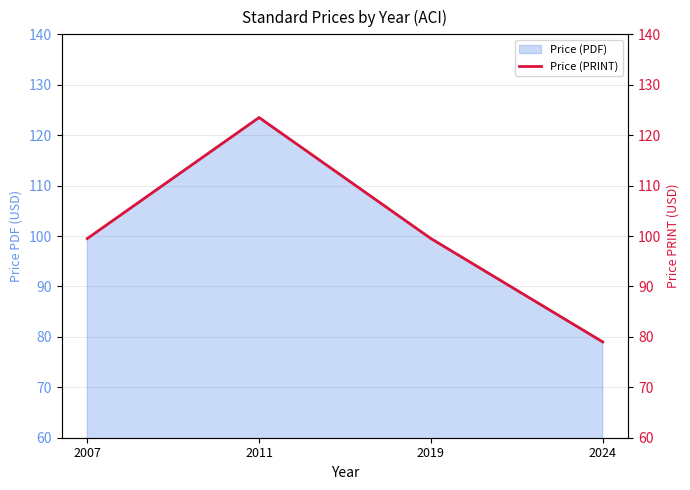

What is the sum of the values at 2024 and 2011?

202.5